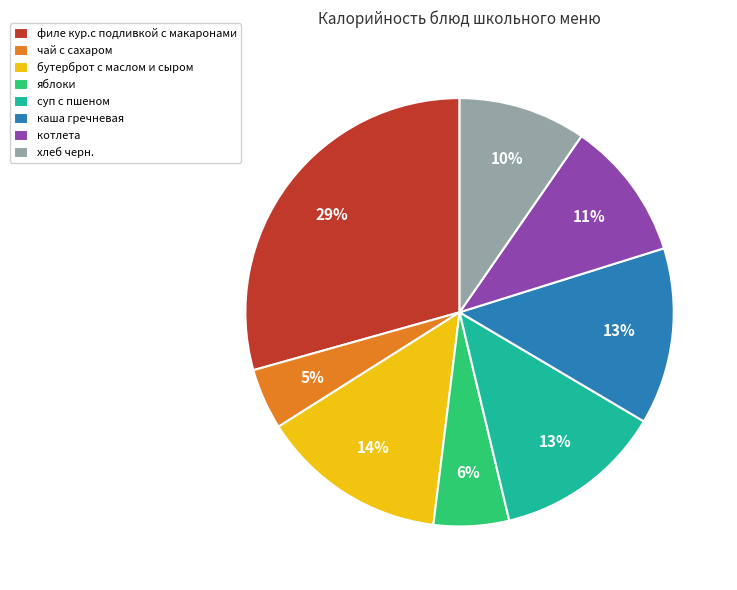

The хлеб черн. slice represents 1% of the pie. True or false?

False